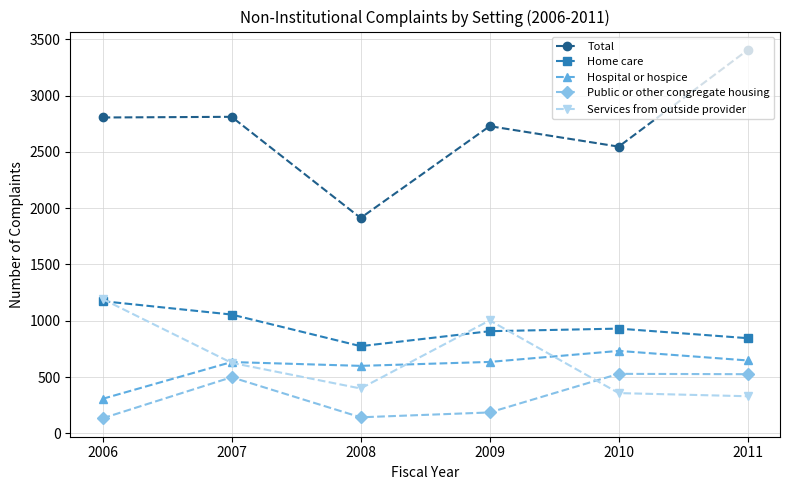

At which category does Services from outside provider reach its first local valley?

2008